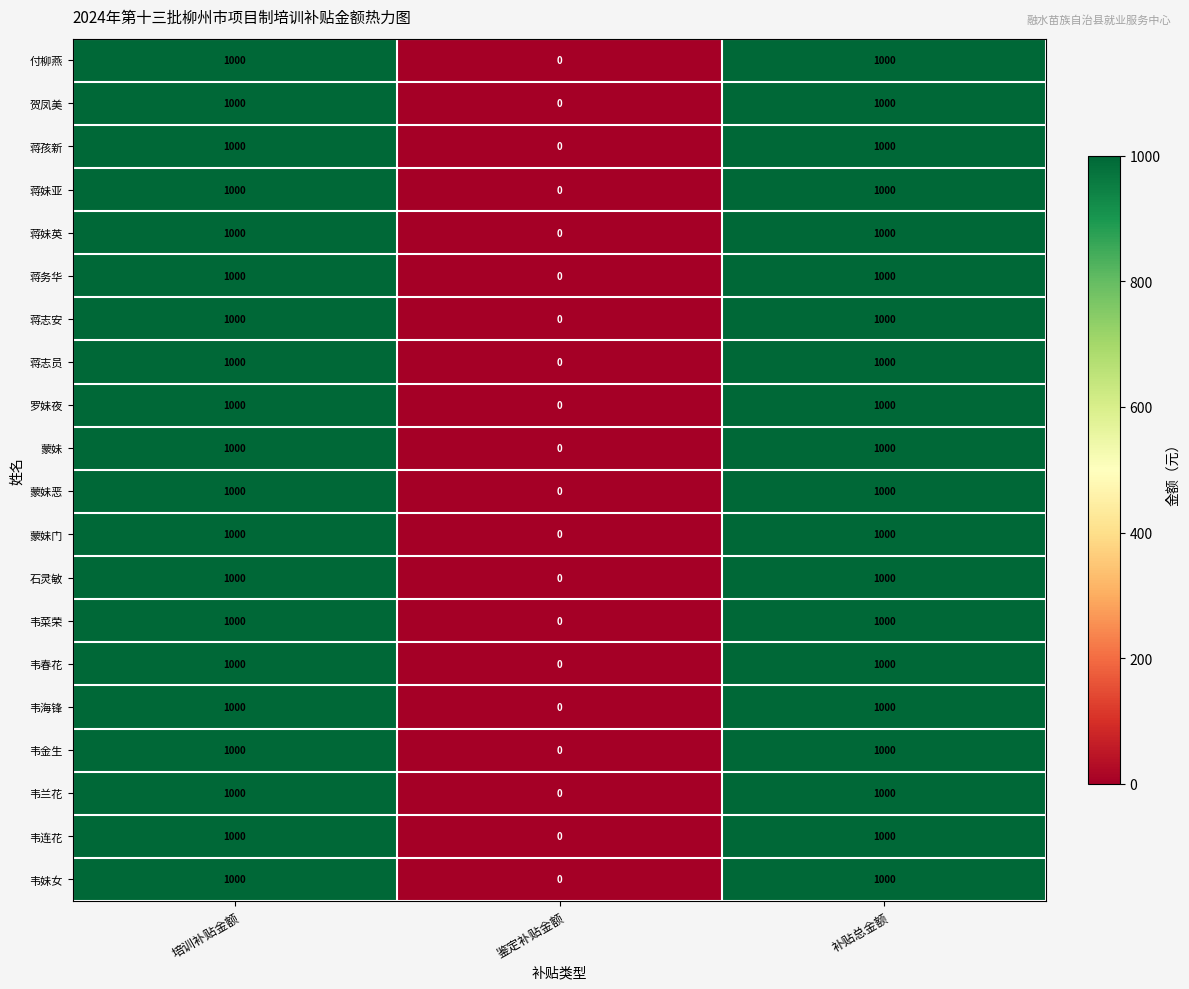

What is the total value across all series at 培训补贴金额?

20000